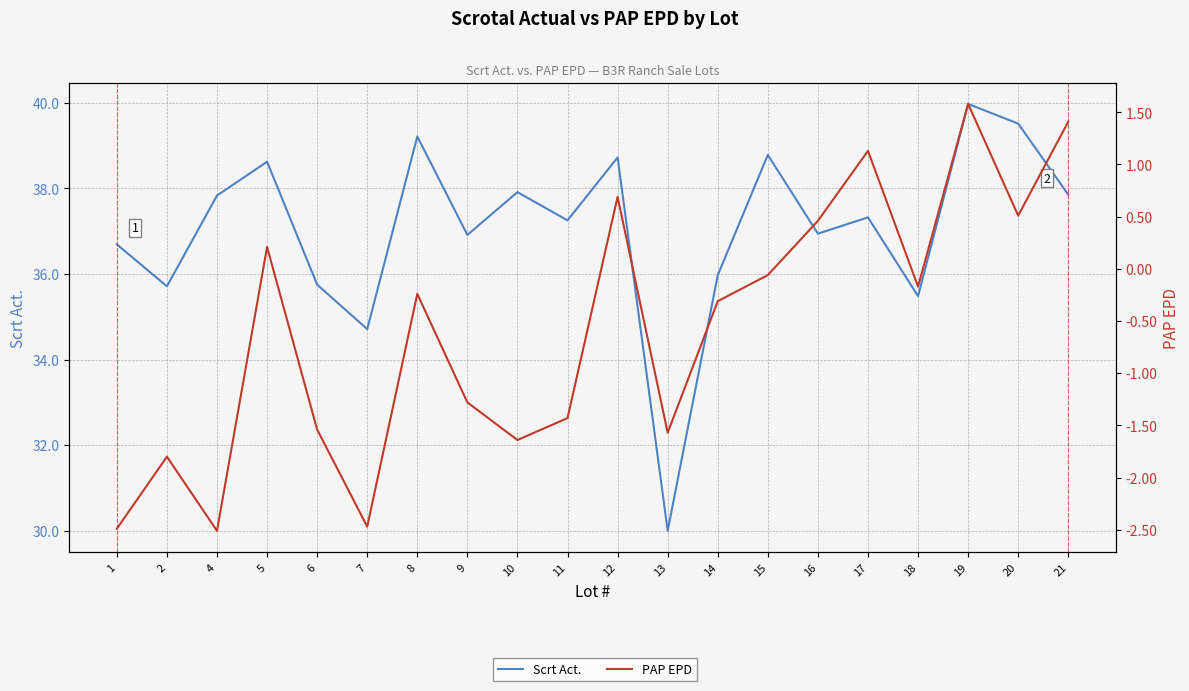

How many categories are shown in the chart?

20